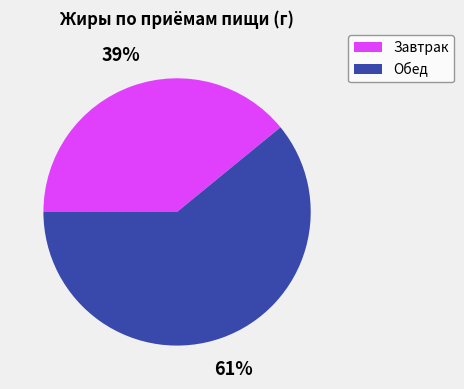

To the nearest percent, what is the average slice percentage?

50%